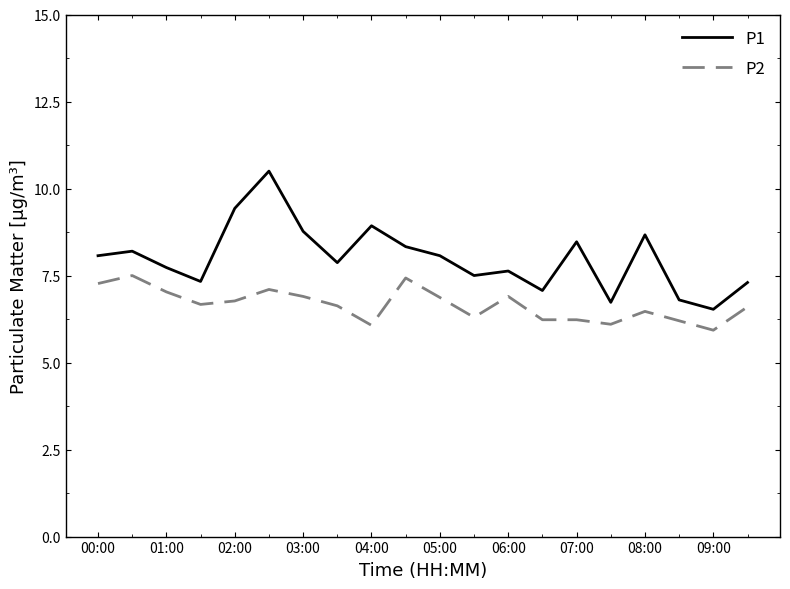

Which series has the largest total across all categories?

P1